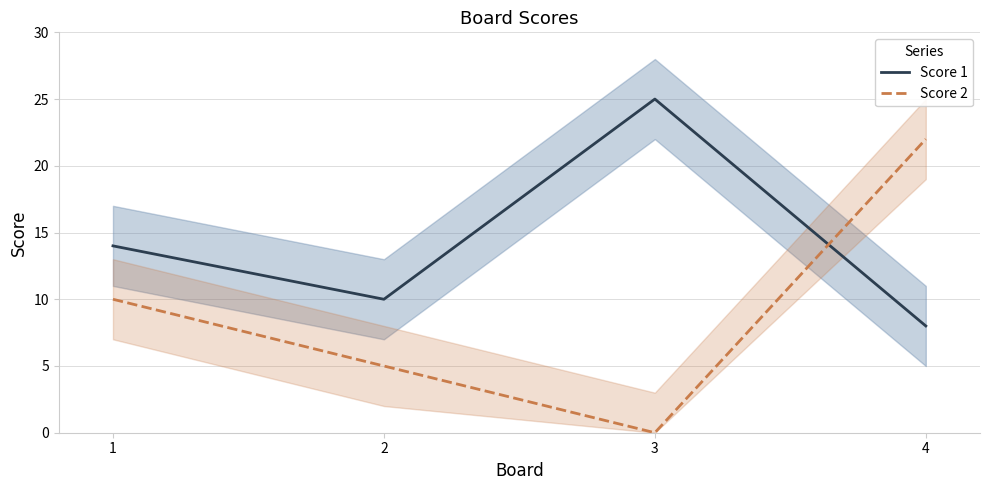

At which category does Score 1 reach its first local peak?

3